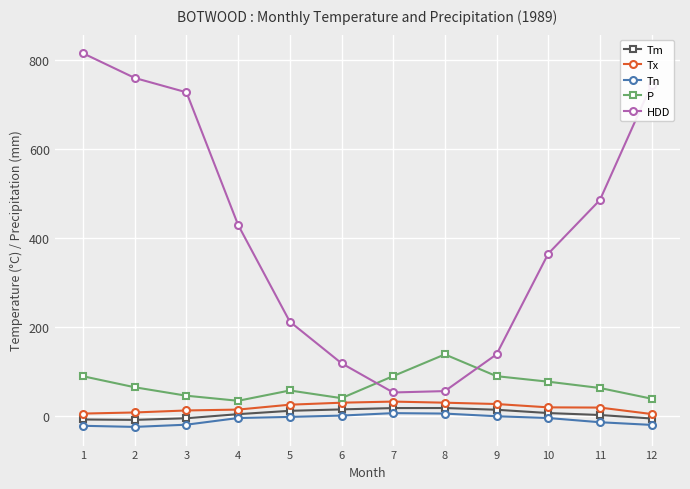

True or false: Tm and HDD cross at least once.

False